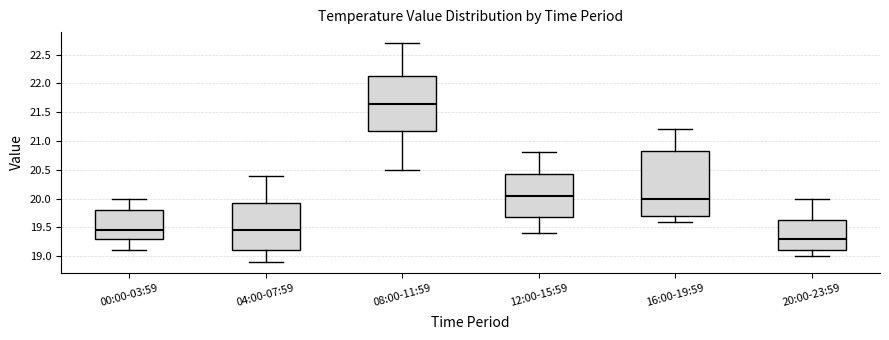

Comparing the boxes themselves (not the whiskers), which one is the tallest?

16:00-19:59